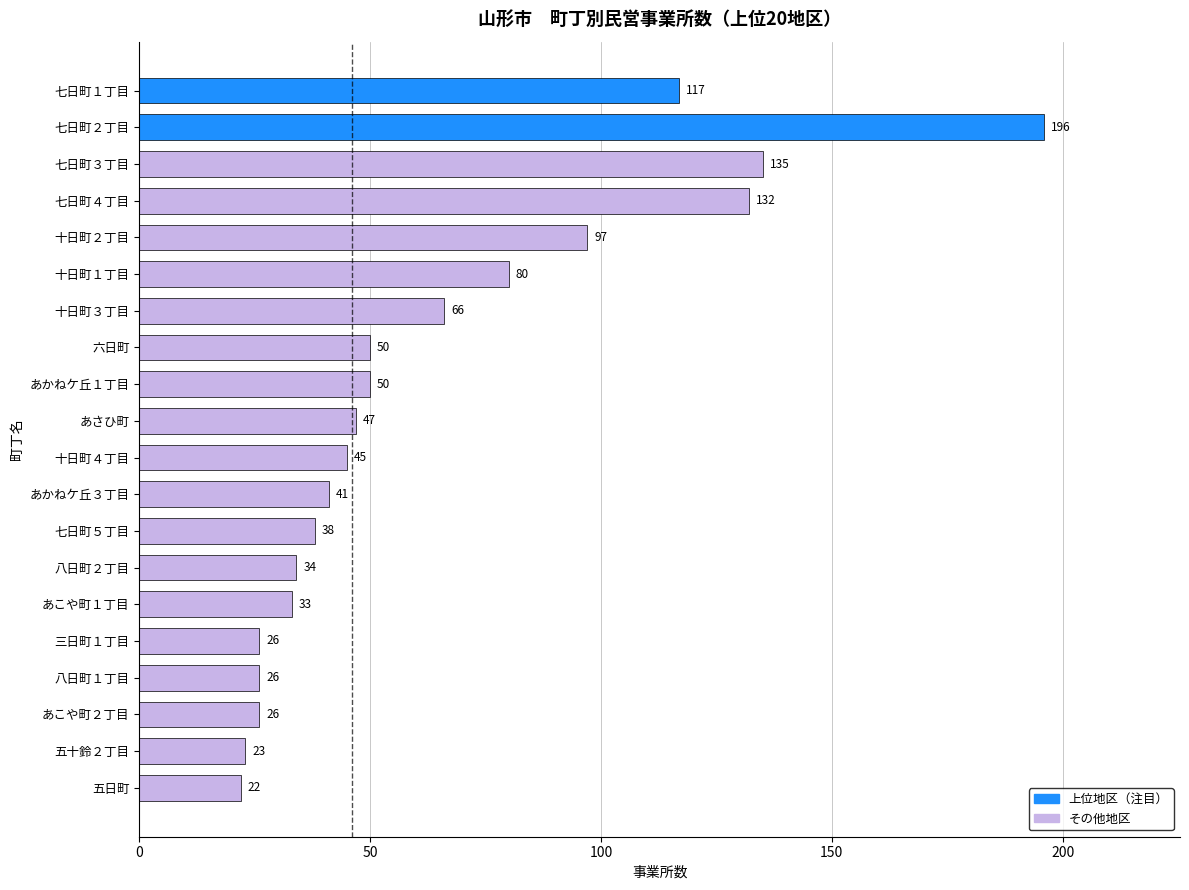

Read the value at 七日町３丁目.

135